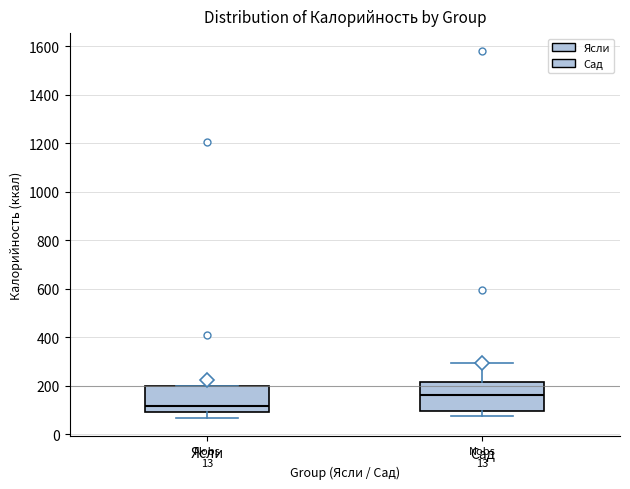

Reading left to right, read every box against the y-axis: the position of its median line, the range the box covers, and the ends of its whiskers. The values are not printed on the chart, so give them approximately, as read against the axis.

Ясли: median 120, box 100 to 200, whiskers 60 to 200
Сад: median 160, box 100 to 220, whiskers 80 to 300